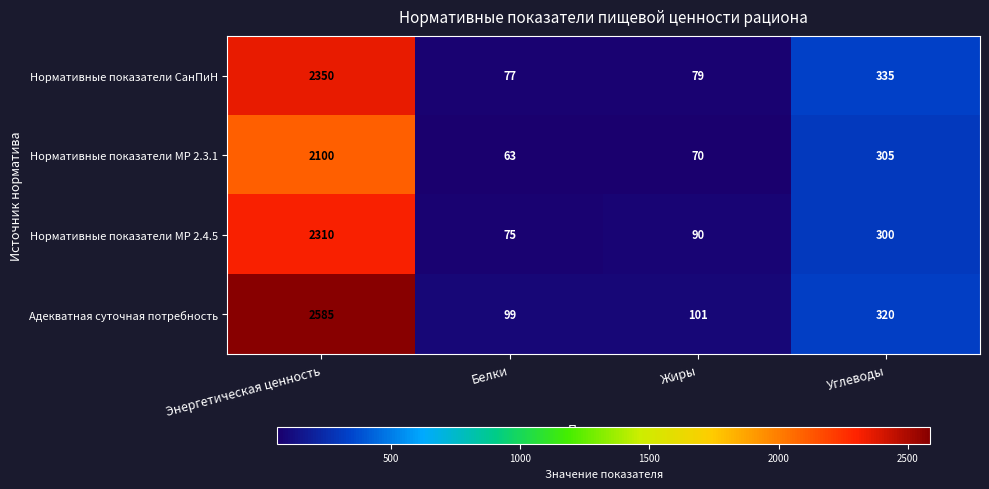

At which label is Нормативные показатели МР 2.3.1 closest to 1081?

Углеводы